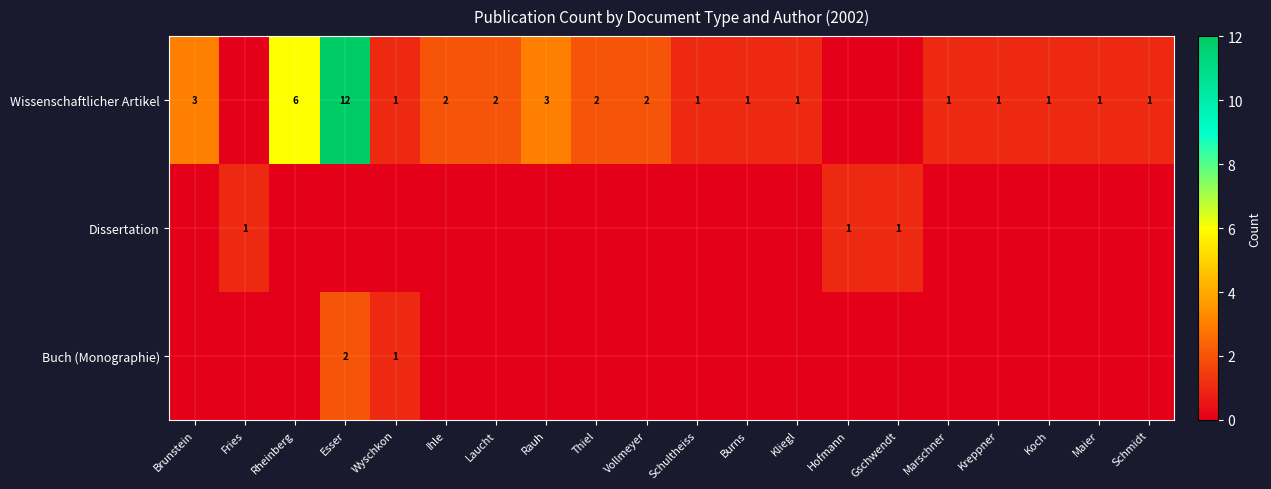

True or false: Dissertation has a value of 1 at Hofmann.

True